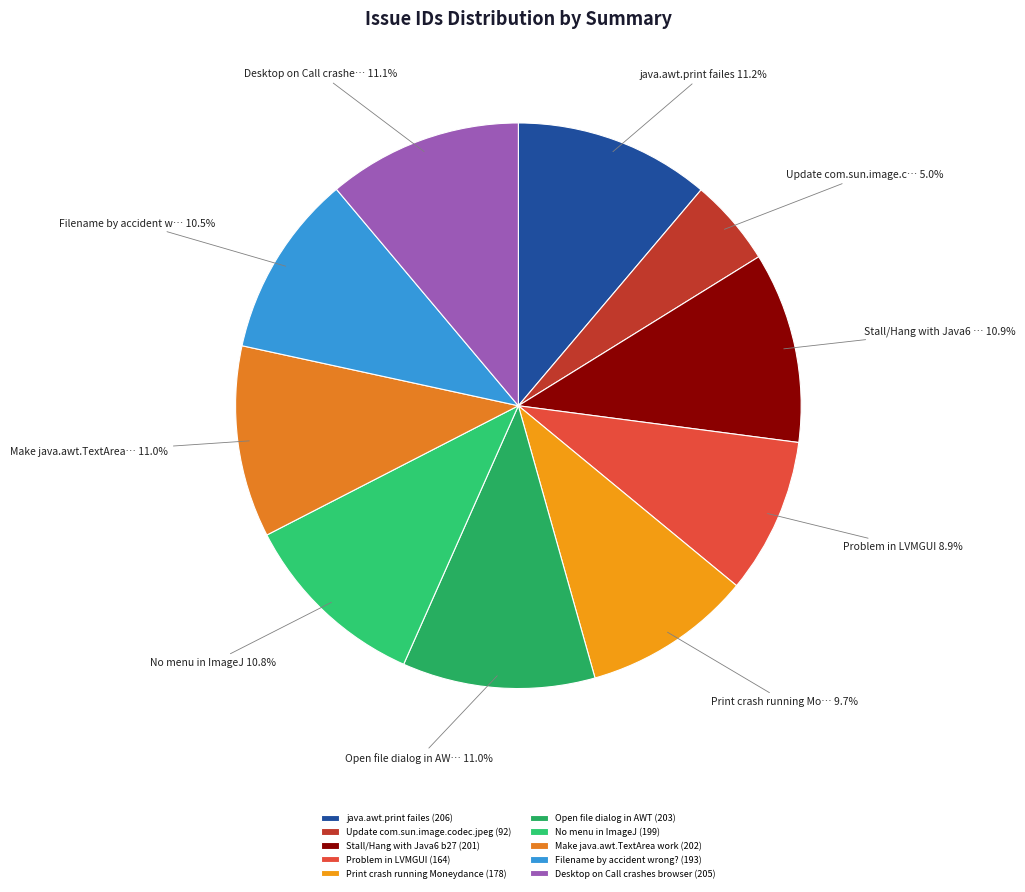

To the nearest percent, what is the difference between the Print crash running Moneydance and Update com.sun.image.codec.jpeg slice percentages?

5%